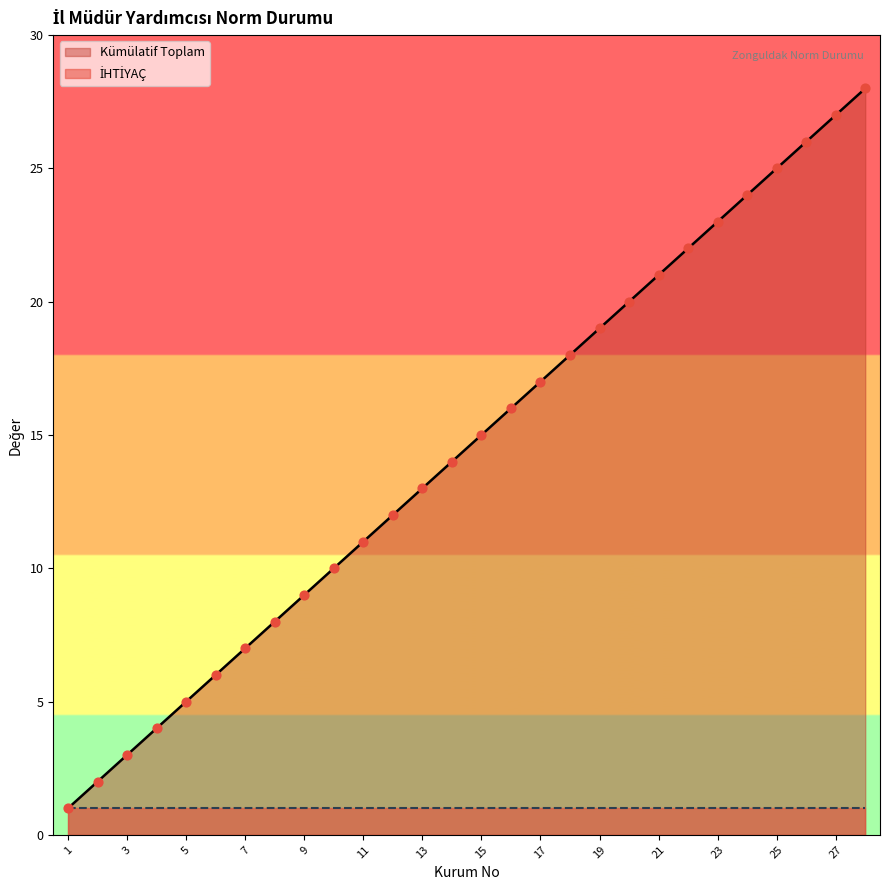

Approximately how many times larger is the value at 22 compared to 14?

1.6